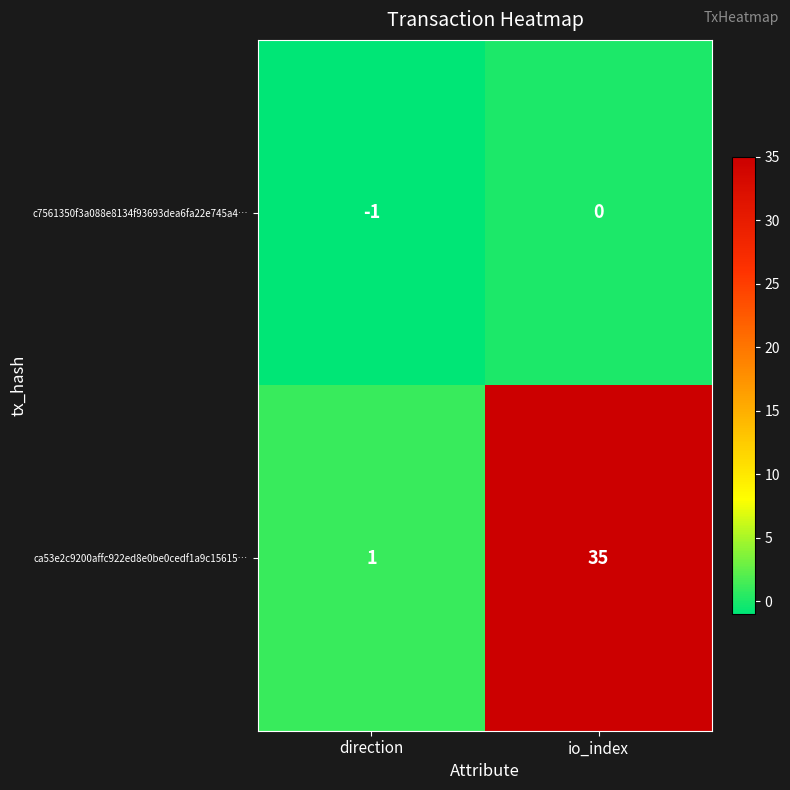

Which series changed the most between direction and io_index?

ca53e2c9200affc922ed8e0be0cedf1a9c15615…